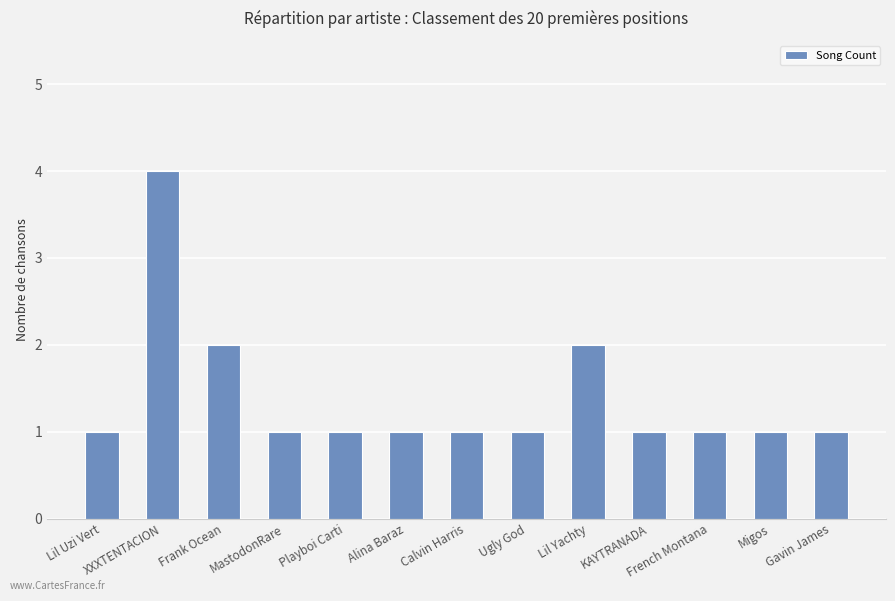

What is the greatest value displayed?

4